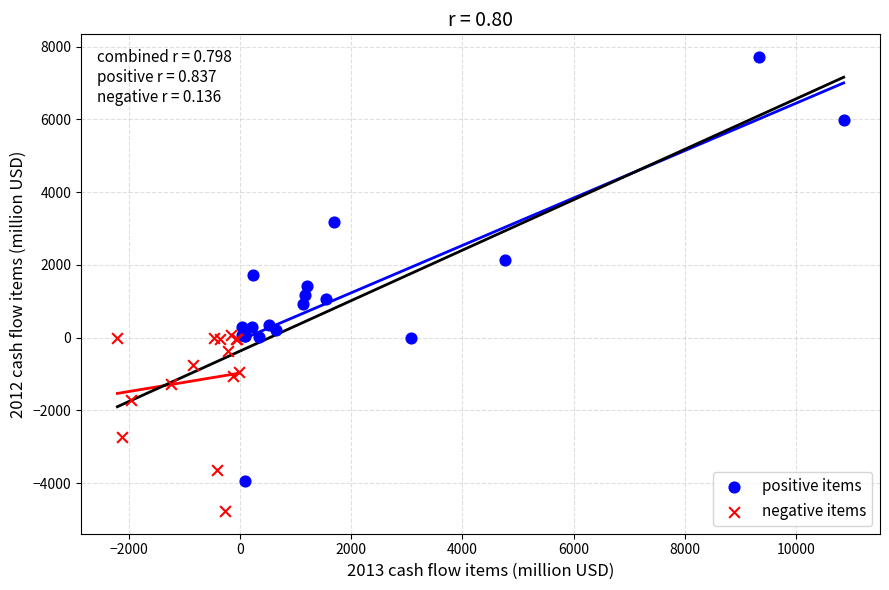

Which series has the largest Y range (max minus min)?

positive items